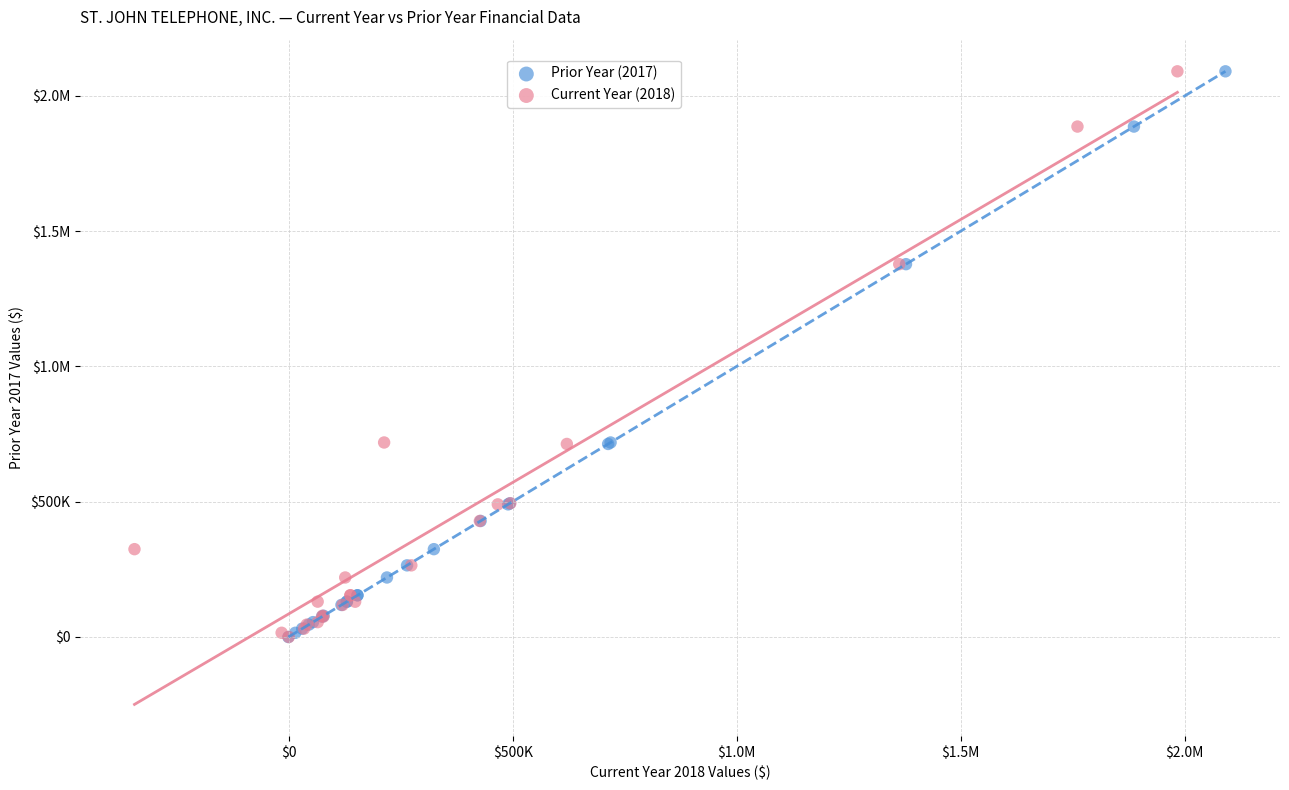

What are all the series names shown in the legend?

Prior Year (2017), Current Year (2018)